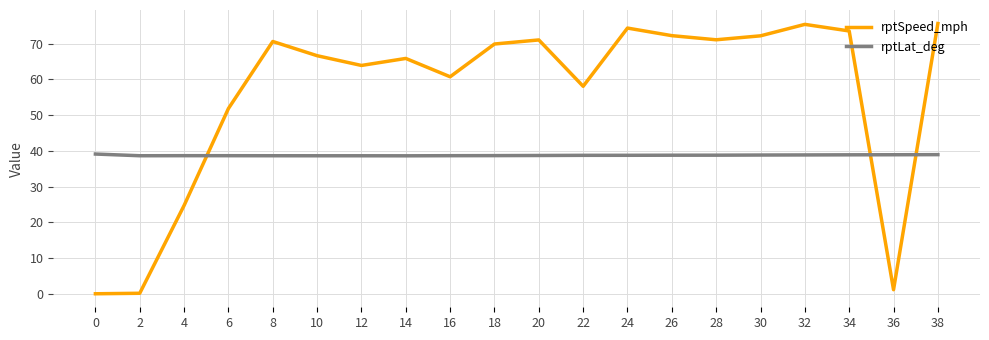

What is the difference between the maximum and minimum values in the rptSpeed_mph series?

75.7